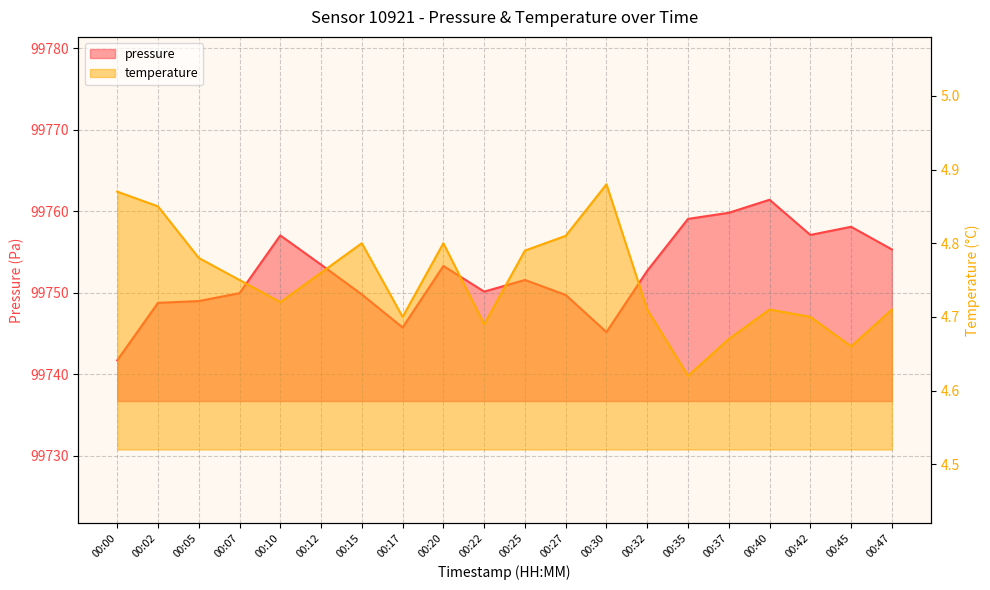

What is the value of the pressure point at the 16th from the left?

99759.8